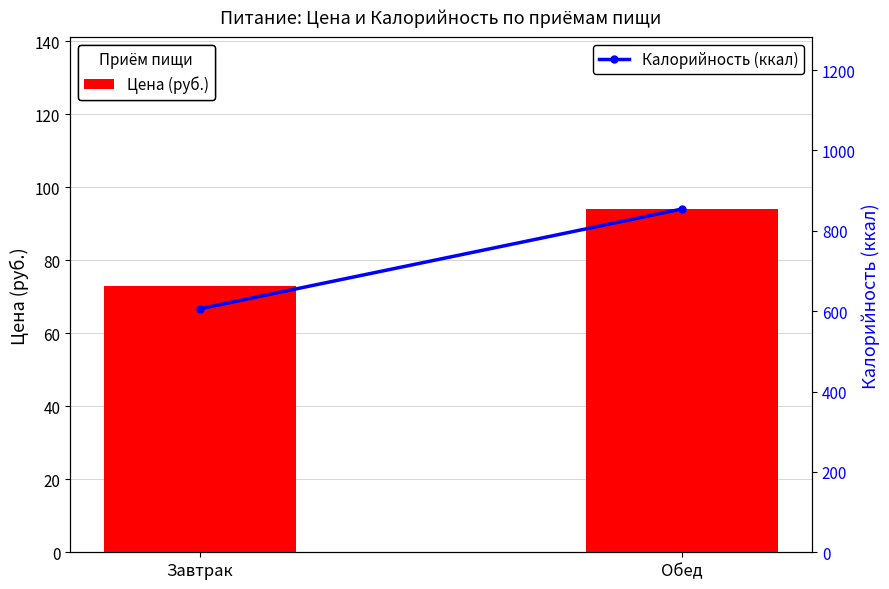

The value of Цена (руб.) at Обед is 168.4. True or false?

False